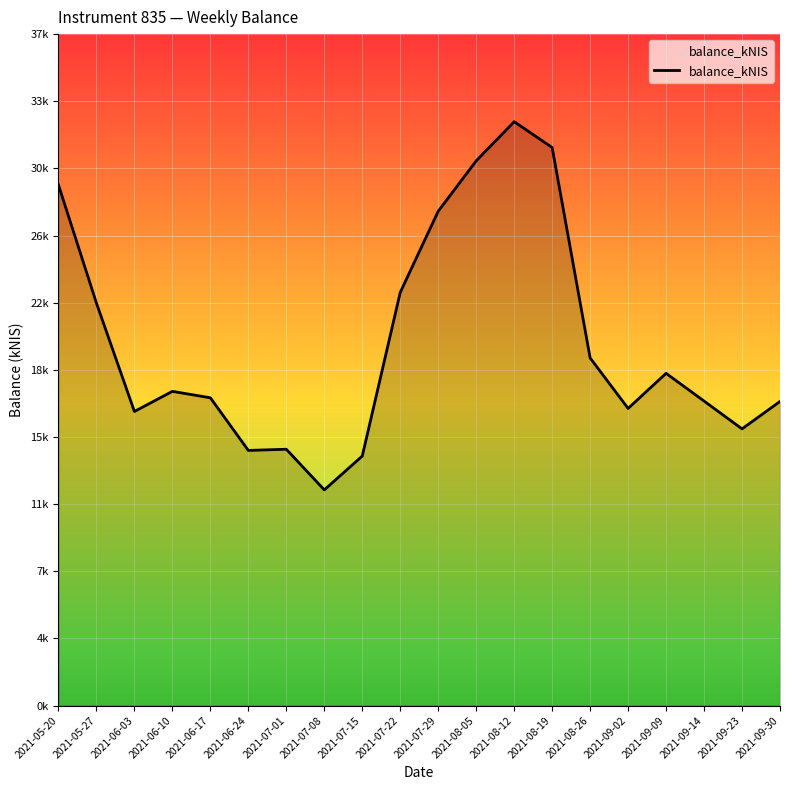

At which category does the chart reach its minimum across all series?

2021-07-08